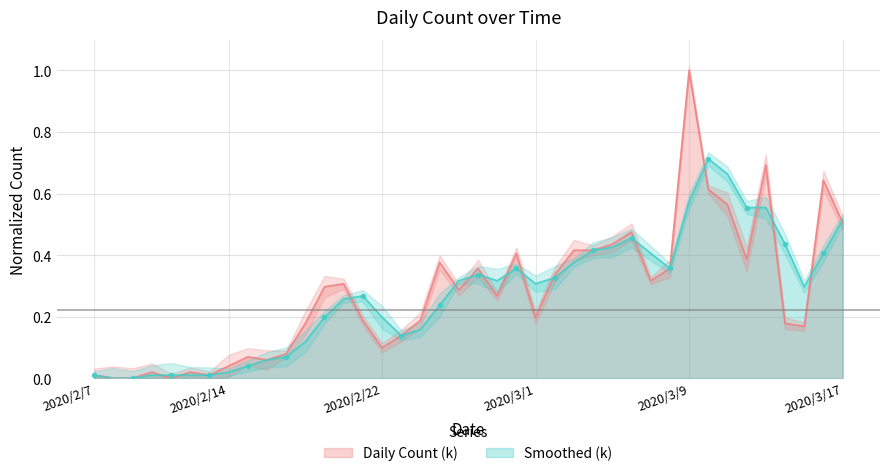

What is the difference between the maximum and second lowest values in the Smoothed (k) series?

0.7